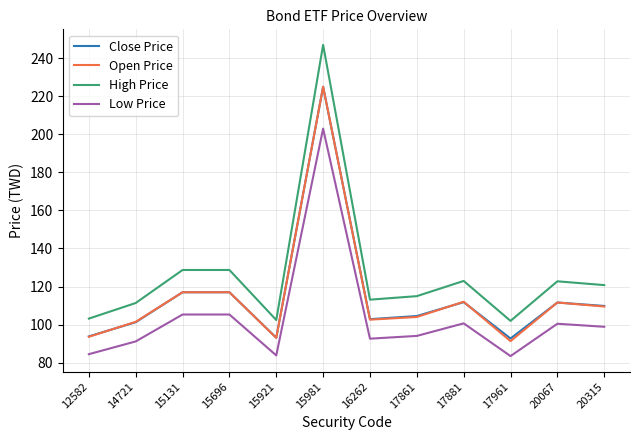

In High Price, how many points are lower than both neighbors (excluding endpoints)?

3